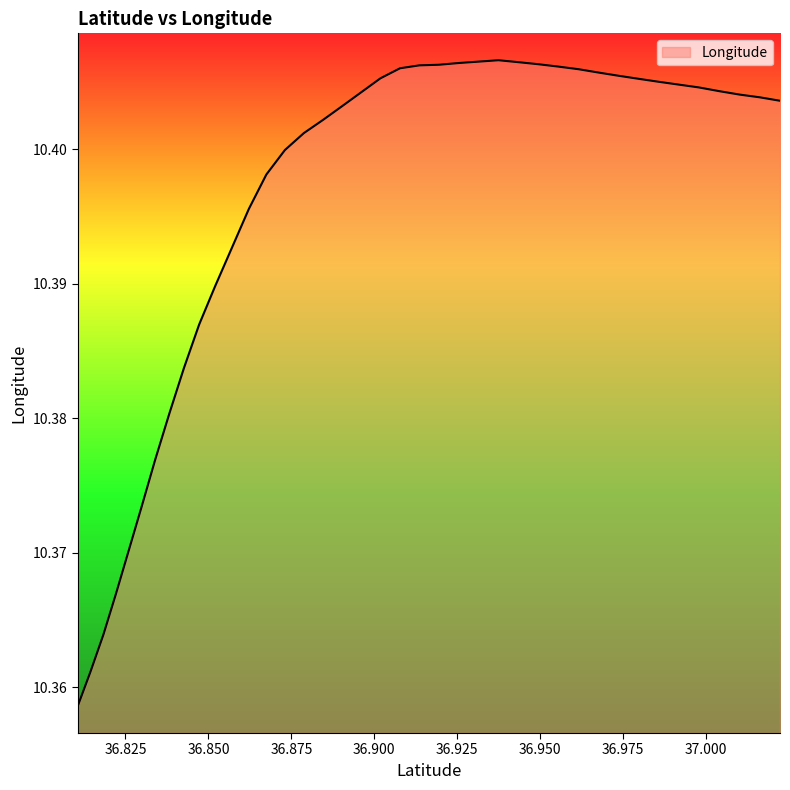

Does the chart display data point markers on the line(s)?

No